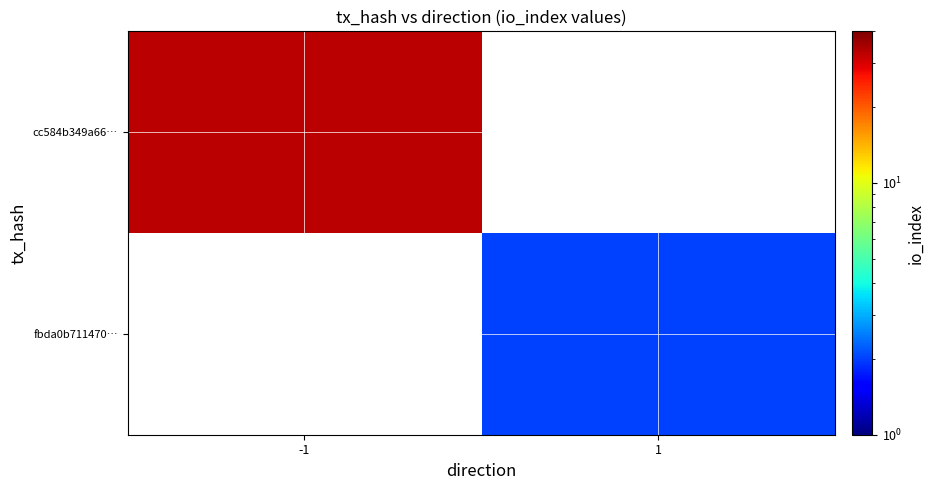

Which label corresponds to the smallest value in the chart?

1